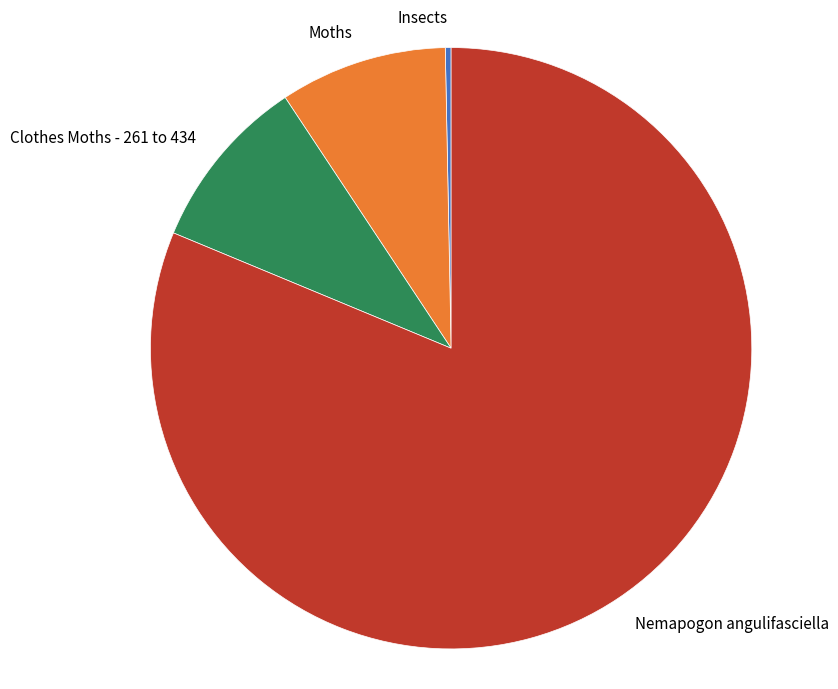

Is there any slice that represents more than half of the pie?

Yes